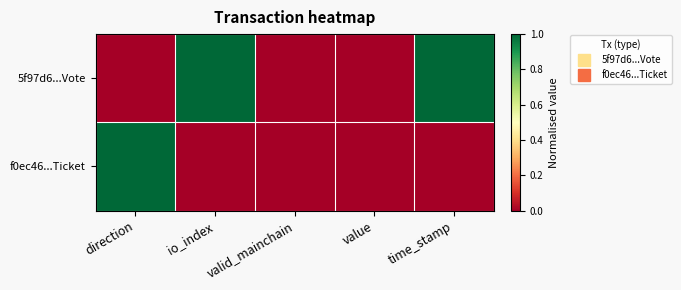

Reading right to left, list all the values displayed in this chart.

5f97d6...Vote: time_stamp=1	value=0	valid_mainchain=0	io_index=1	direction=0
f0ec46...Ticket: time_stamp=0	value=0	valid_mainchain=0	io_index=0	direction=1